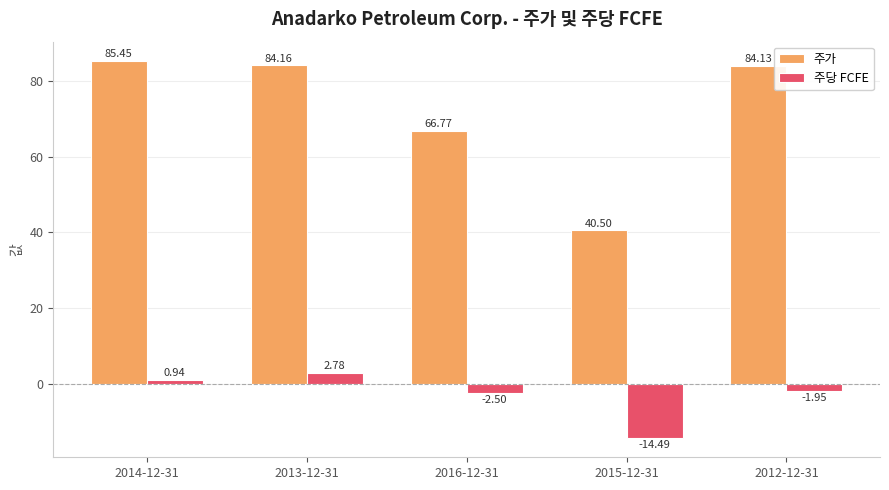

Which series has the largest total across all categories?

주가